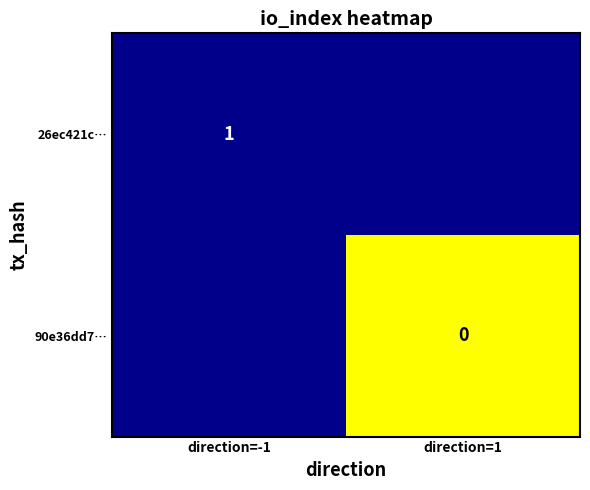

The value of 26ec421c… at direction=-1 is 1. True or false?

True